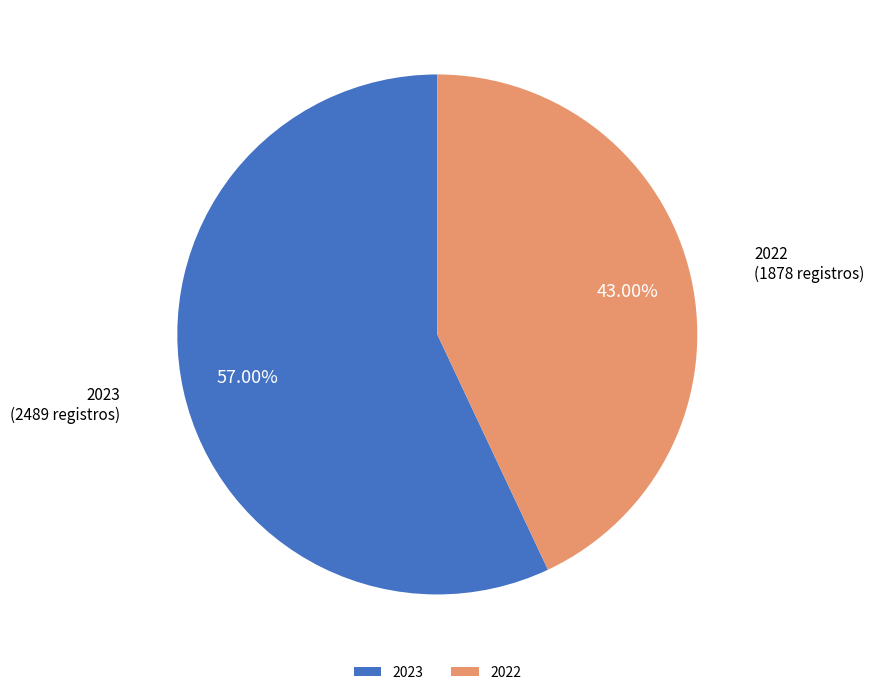

What percentage is the 2022 slice, to the nearest percent?

43%